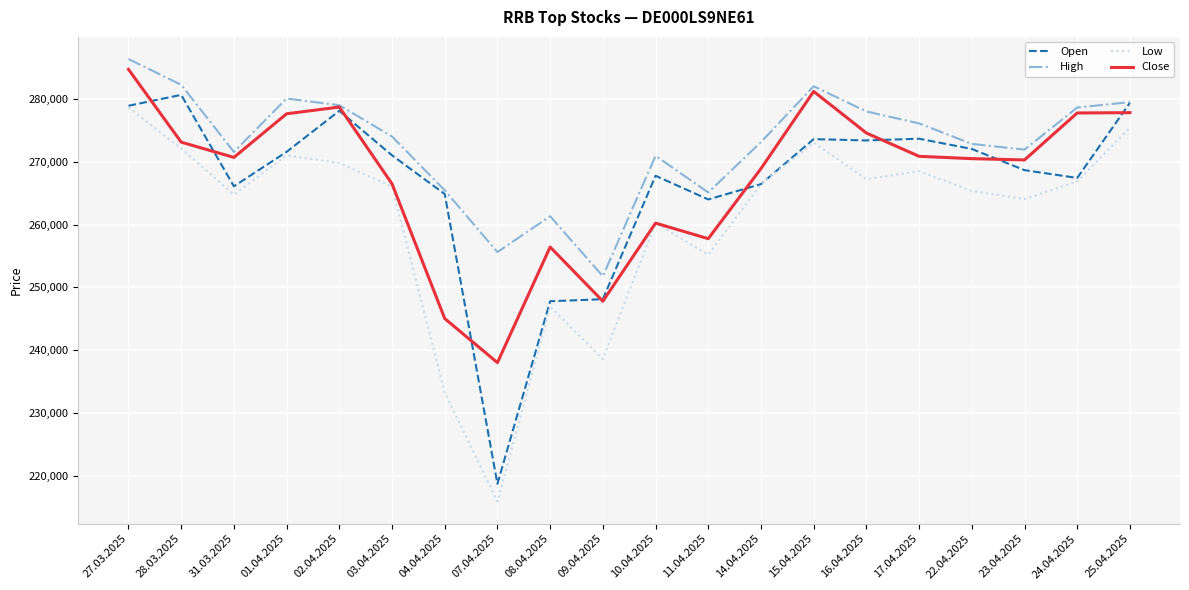

Count the number of data series in this chart.

4